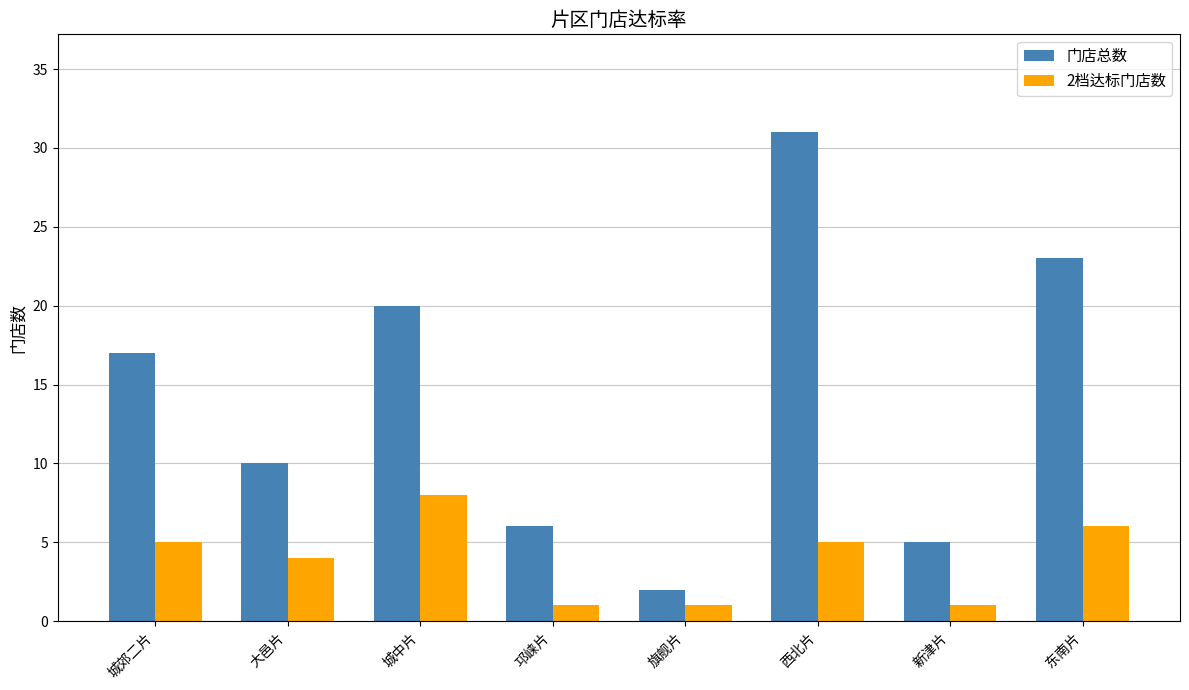

Reading left to right, transcribe all the data shown in this chart.

门店总数: 城郊二片=17	大邑片=10	城中片=20	邛崃片=6	旗舰片=2	西北片=31	新津片=5	东南片=23
2档达标门店数: 城郊二片=5	大邑片=4	城中片=8	邛崃片=1	旗舰片=1	西北片=5	新津片=1	东南片=6